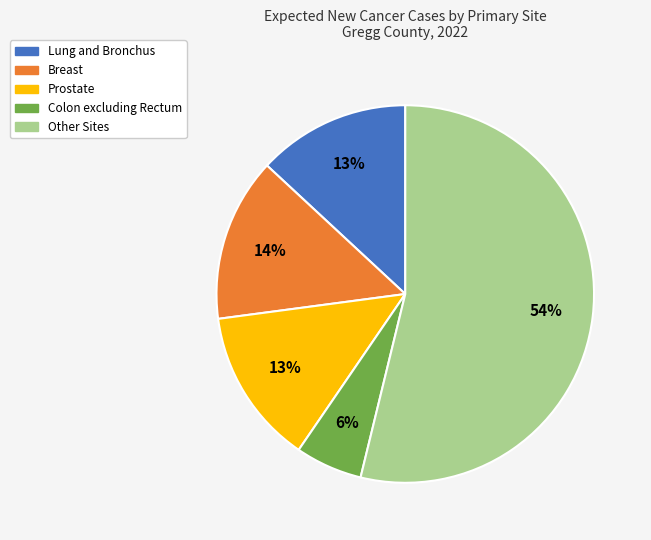

Combined, do Other Sites and Breast account for over 50%?

Yes